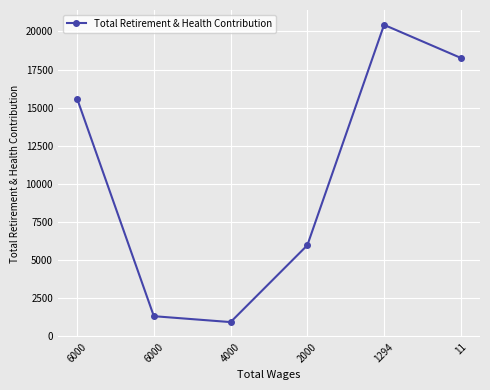

The value at 6000 is 276. True or false?

False